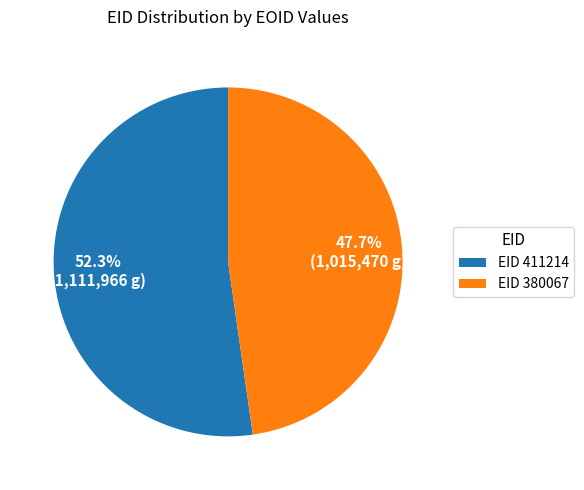

What percentage is NOT represented by EID 411214?

47.7%